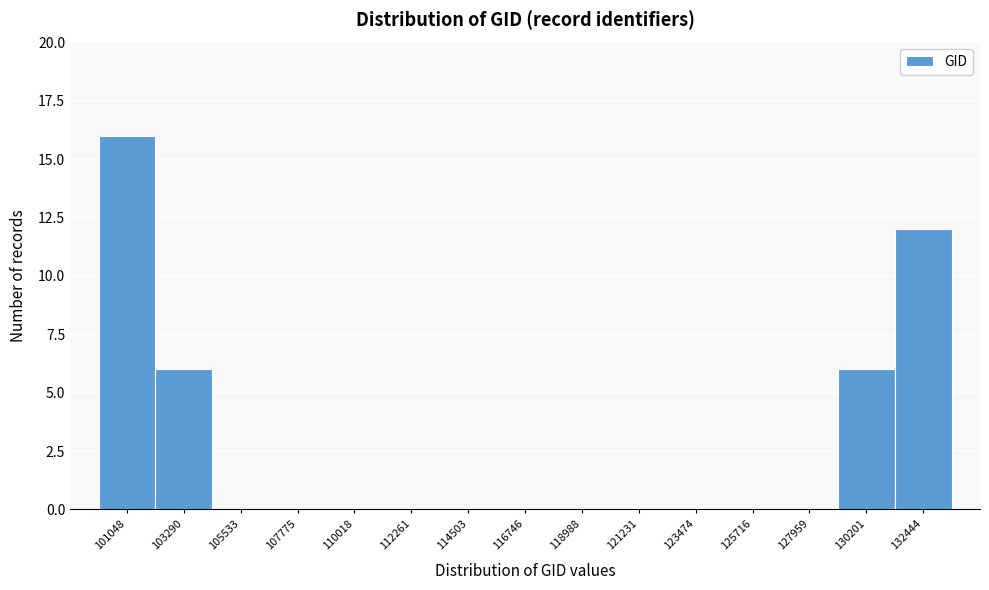

Reading left to right, list all the values displayed in this chart.

101048=16	103290=6	105533=0	107775=0	110018=0	112261=0	114503=0	116746=0	118988=0	121231=0	123474=0	125716=0	127959=0	130201=6	132444=12